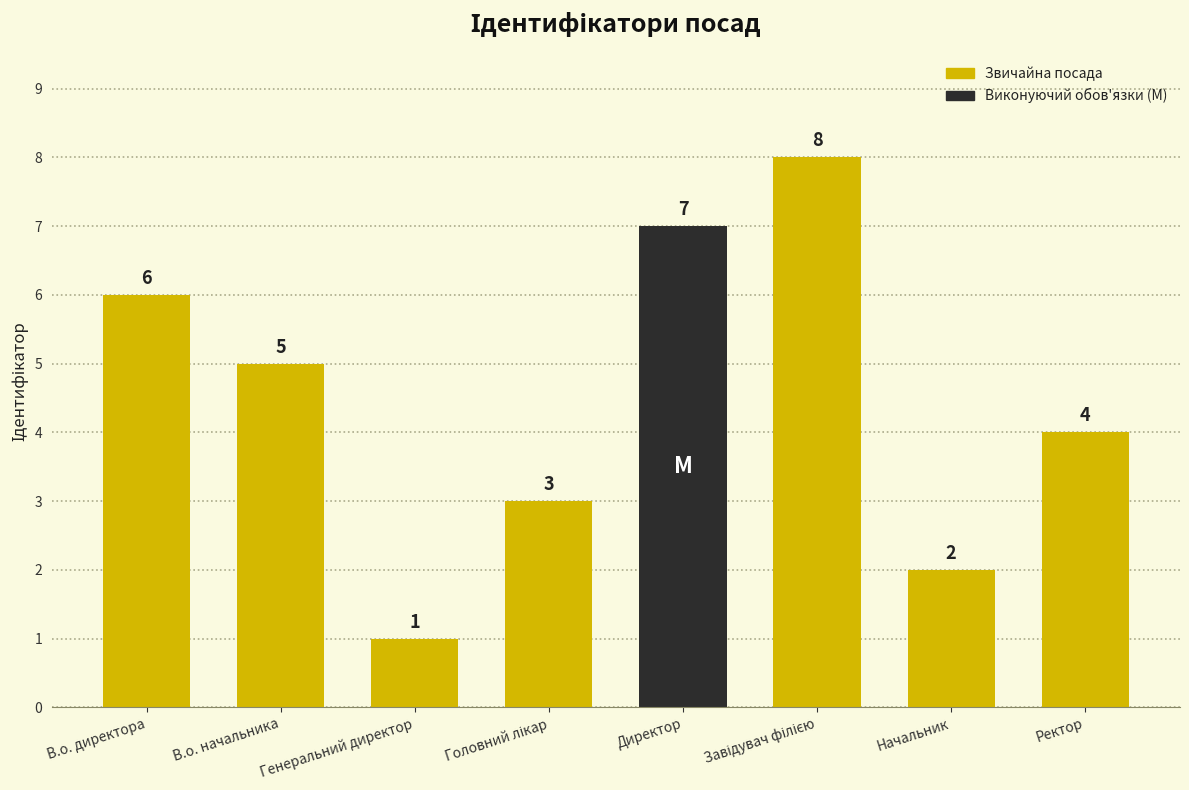

At which label does the data first exceed 5?

В.о. директора